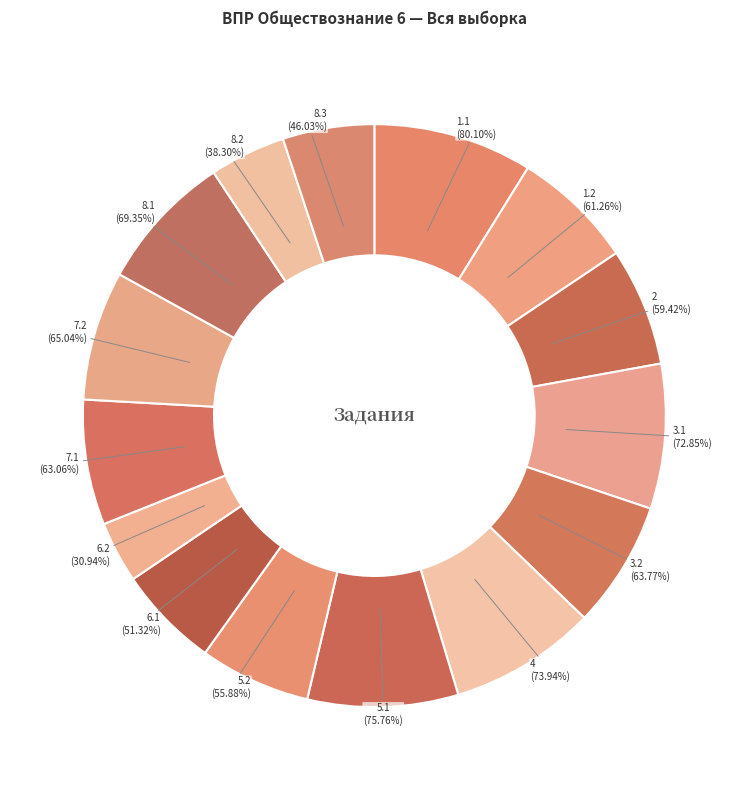

Count the number of slices in the pie.

15